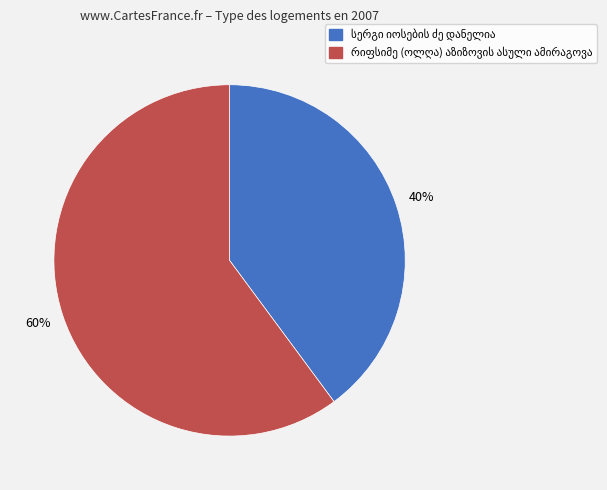

Is there a majority slice in this chart?

Yes